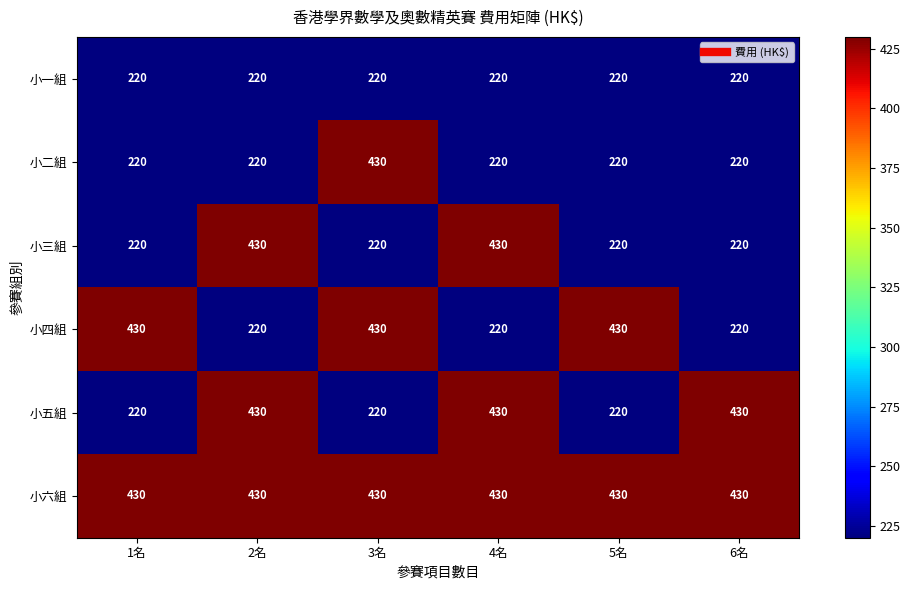

How many distinct data groups are displayed?

6